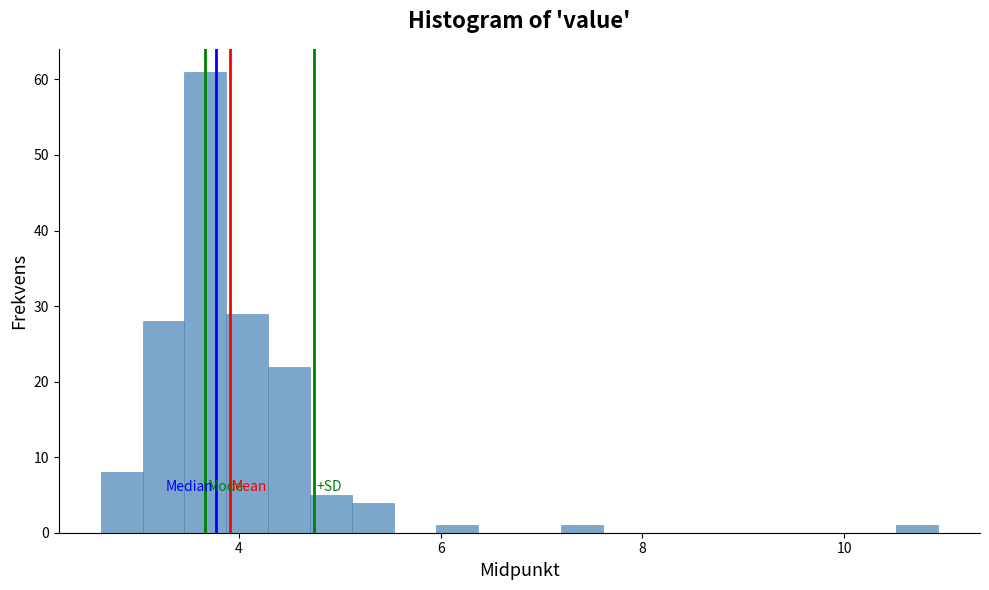

Read against the x-axis, roughly where is the centre of the tallest bar?

3.6